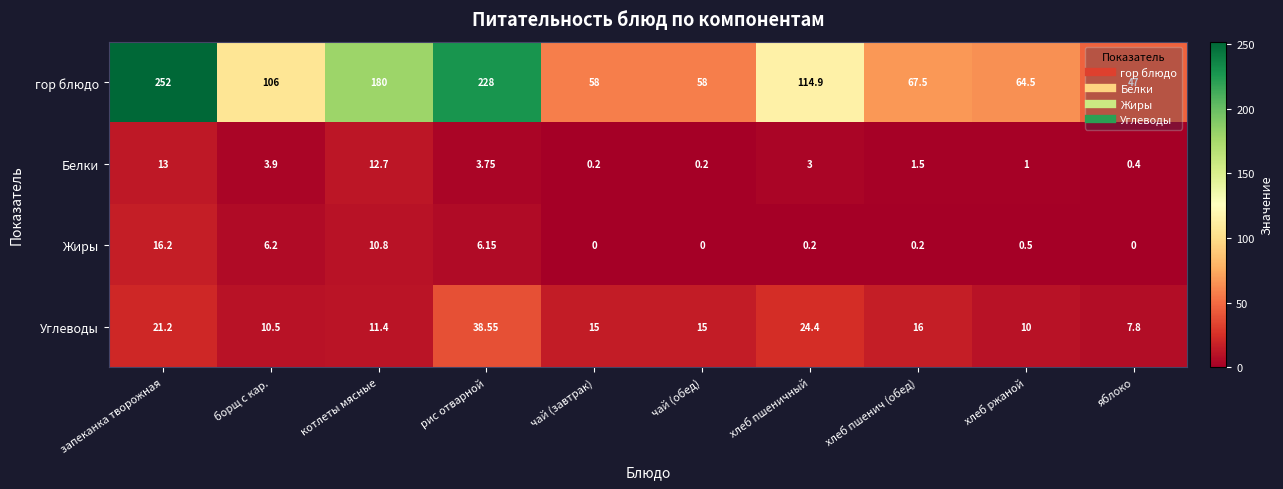

Which category has the highest value across all series?

запеканка творожная